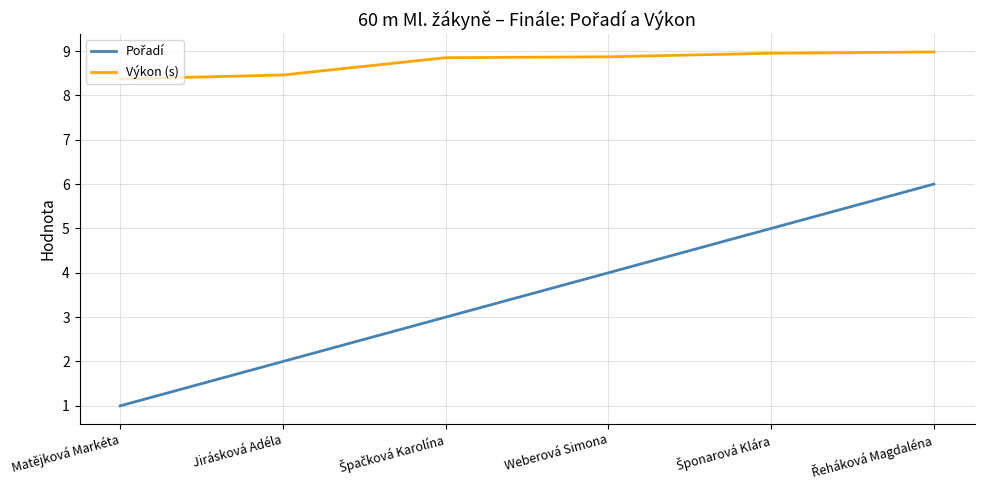

Which series has the largest total across all categories?

Výkon (s)